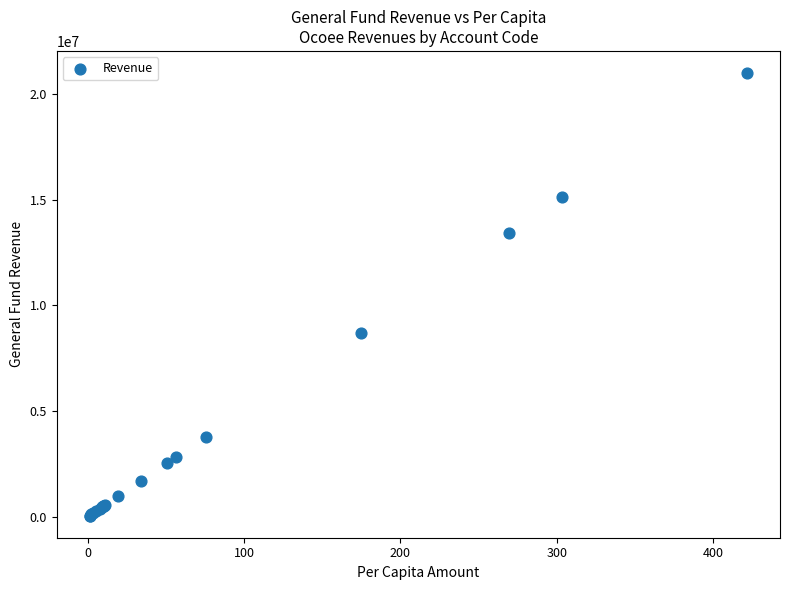

What Y value in the scatter plot is closest to 10525422?

8689313